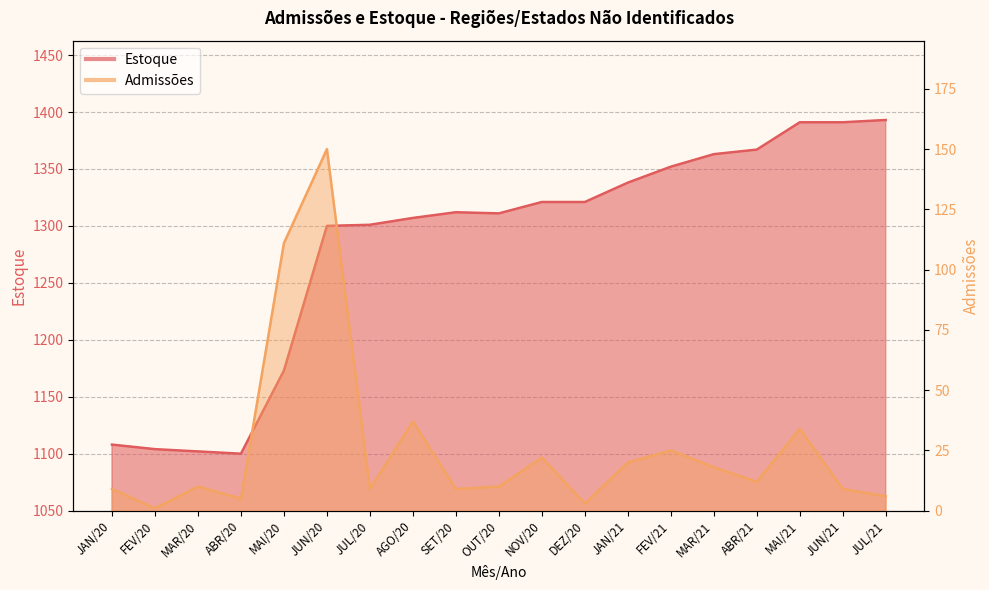

Rank the series by their average value, from highest to lowest.

Estoque, Admissões